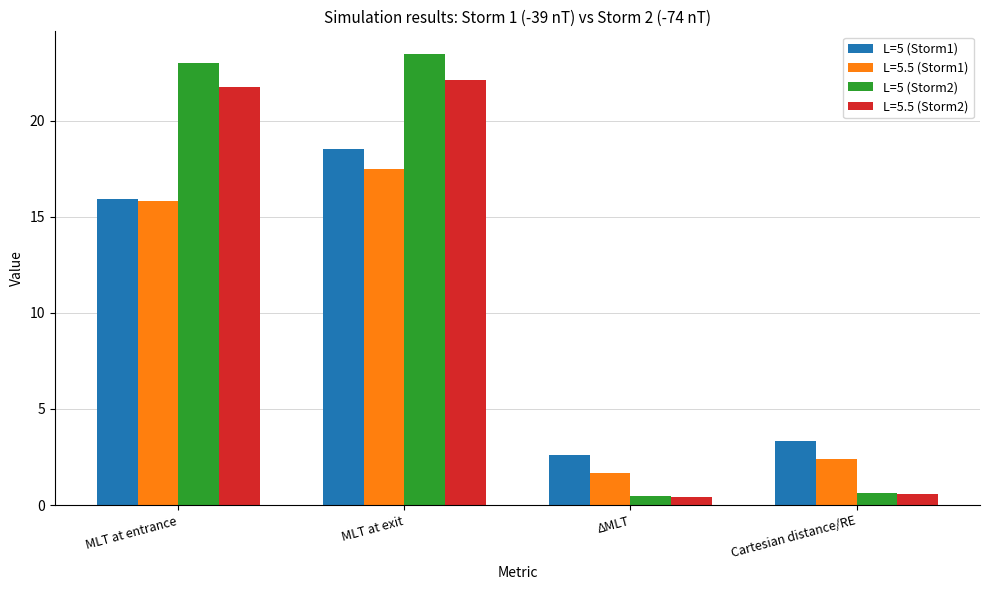

Rank the series by their maximum value, from lowest to highest.

L=5.5 (Storm1), L=5 (Storm1), L=5.5 (Storm2), L=5 (Storm2)